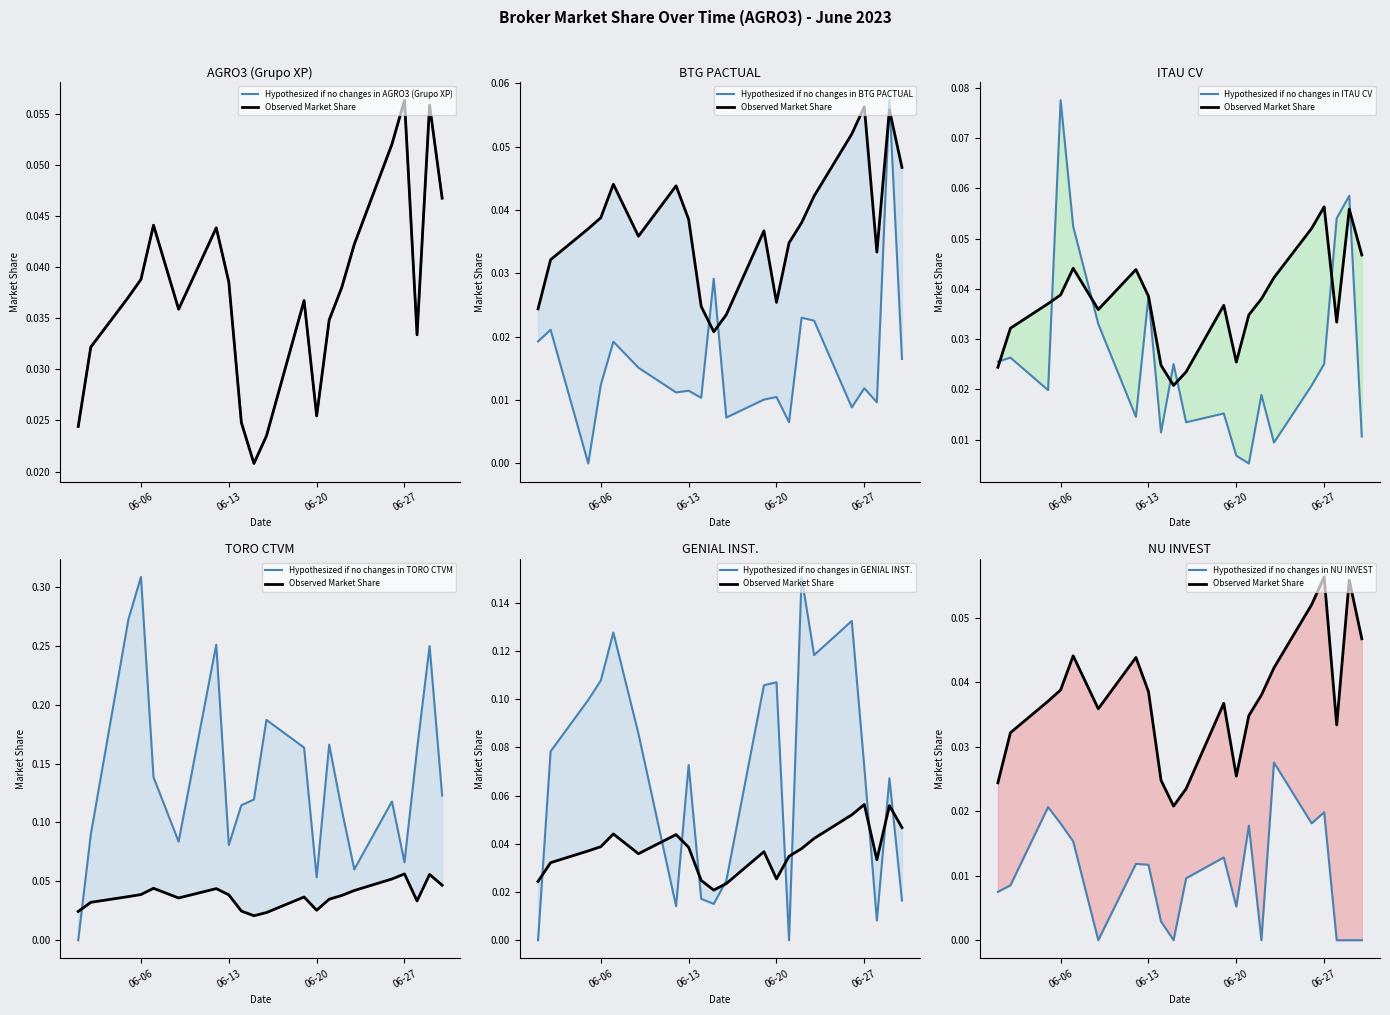

Which category has the lowest value across all series?

2023-06-05